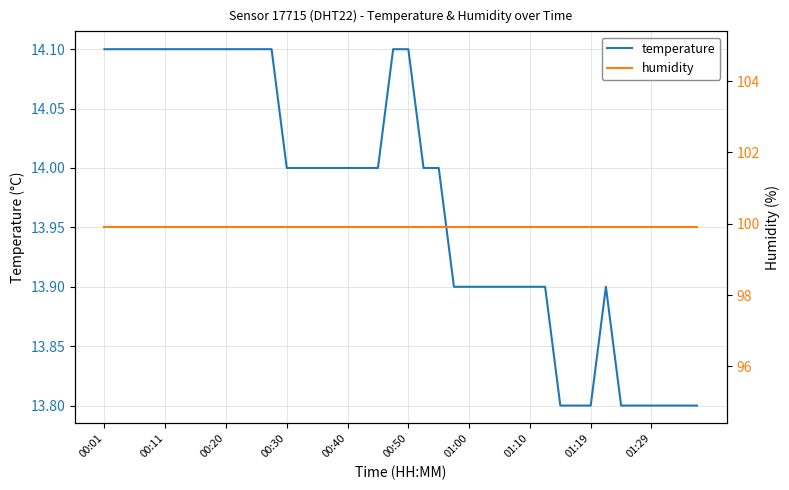

How many lines are shown in the chart?

2